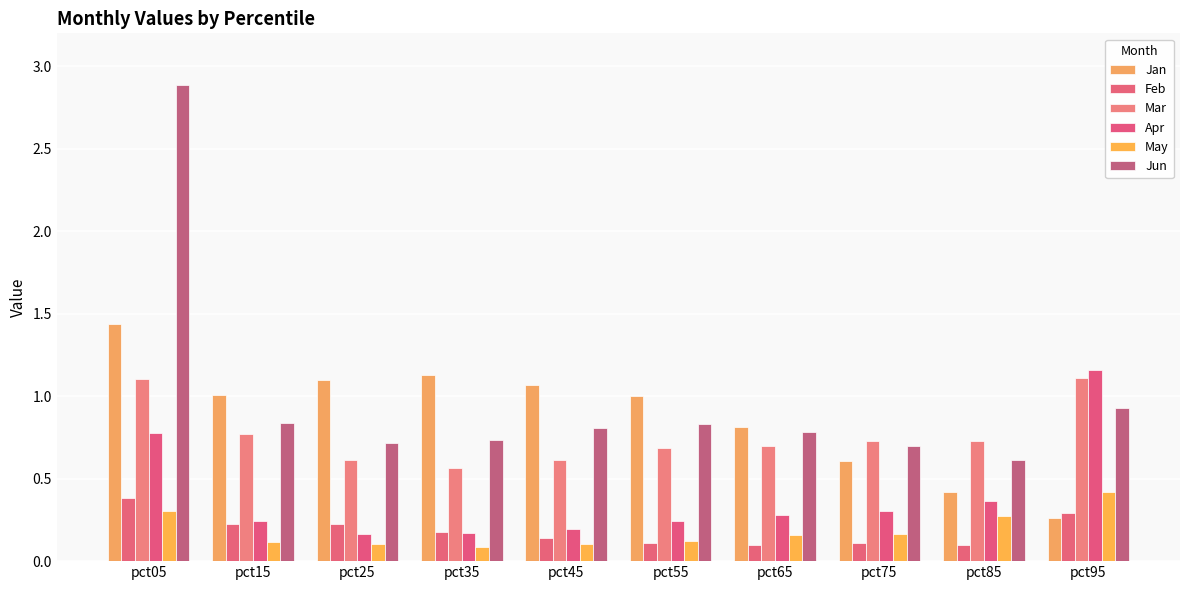

What is the total value across all series at pct55?

3.0